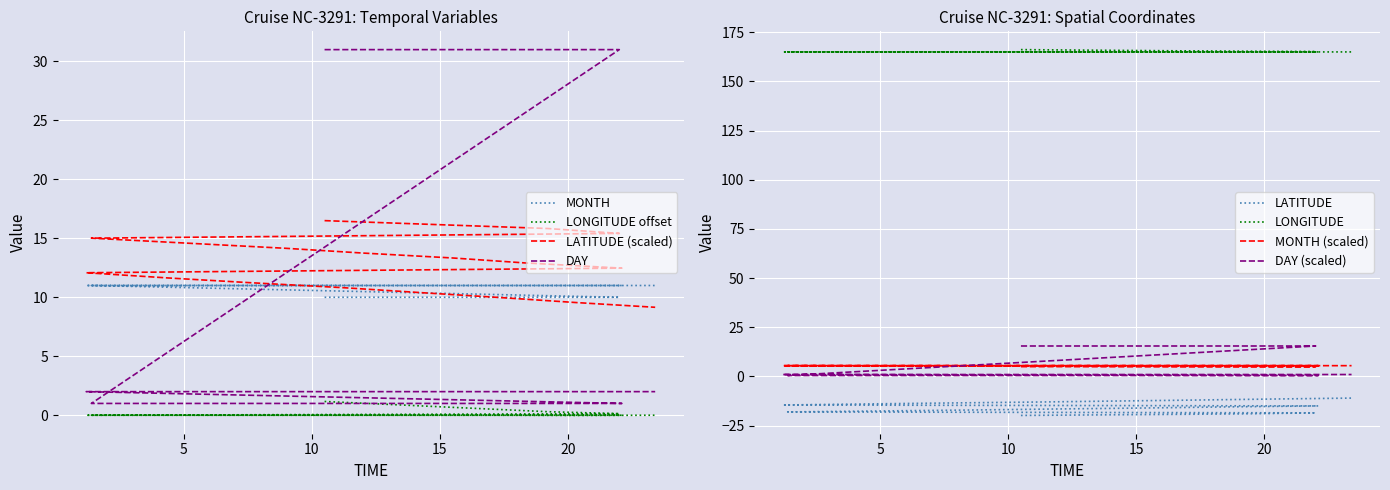

At how many categories does at least one series exceed 16?

3